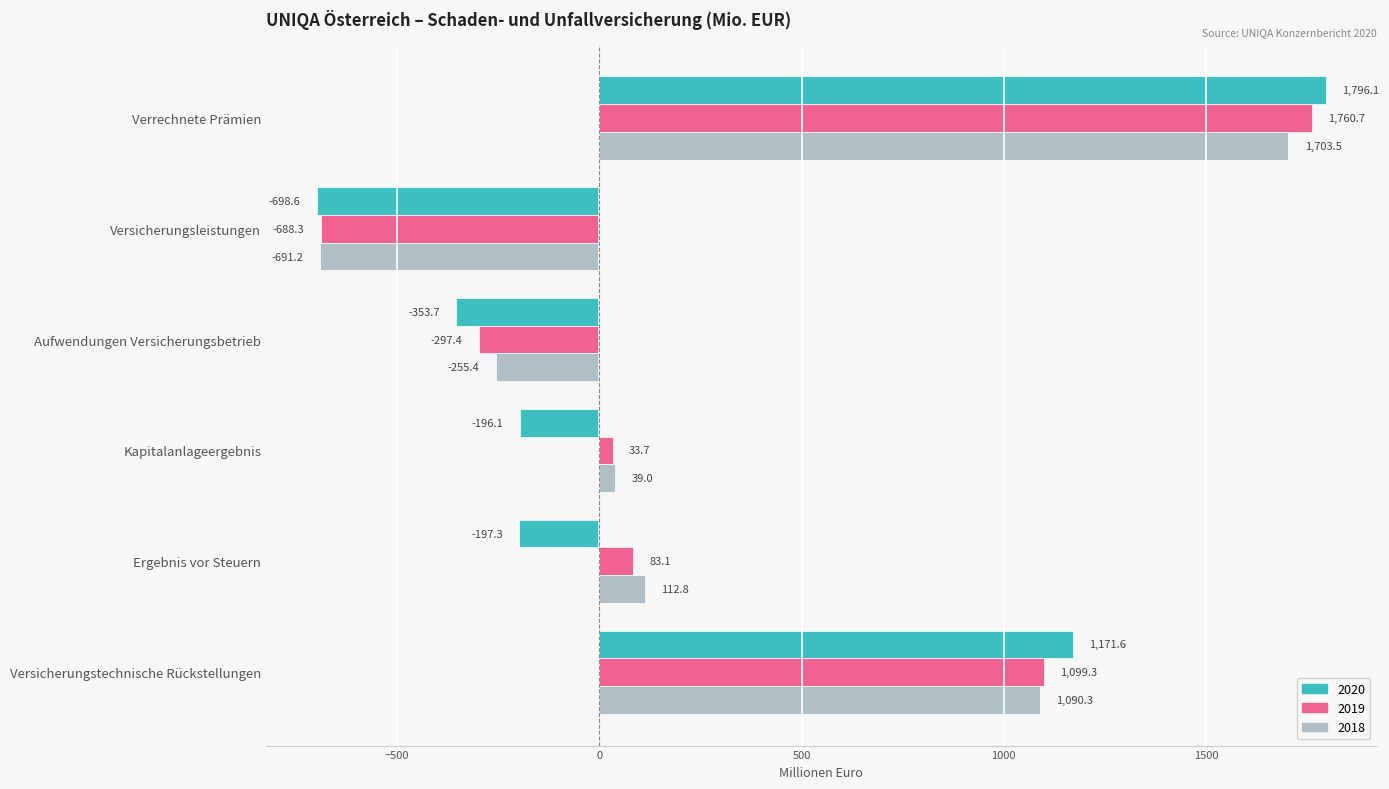

Count the number of categories in the chart.

6